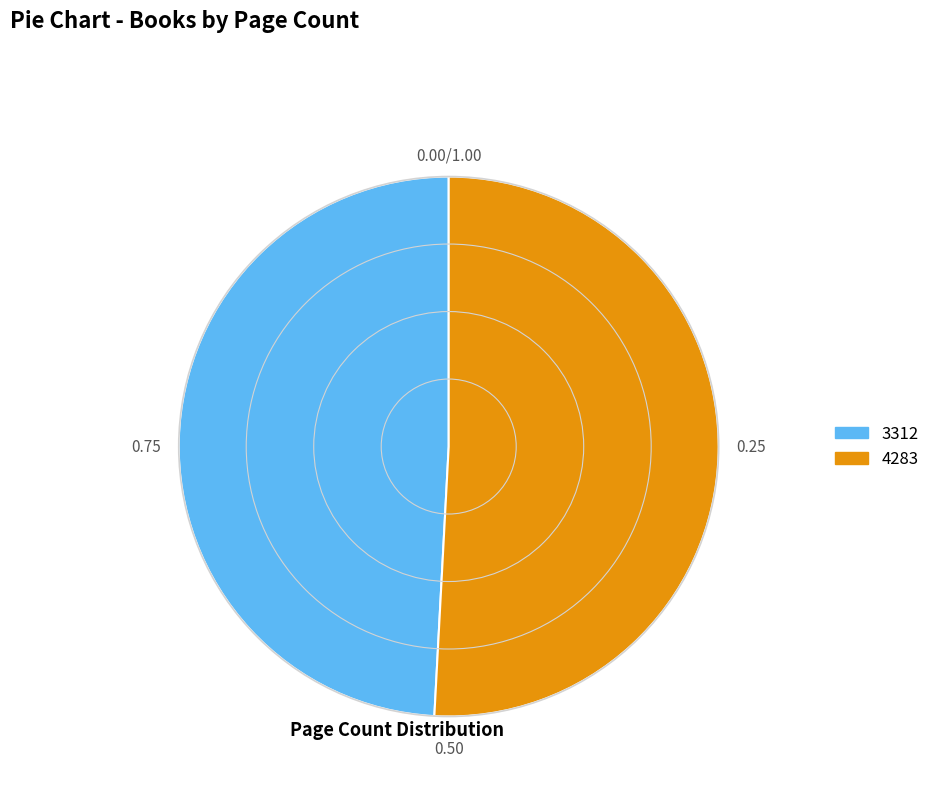

Does 4283 account for over 50% of the chart?

Yes